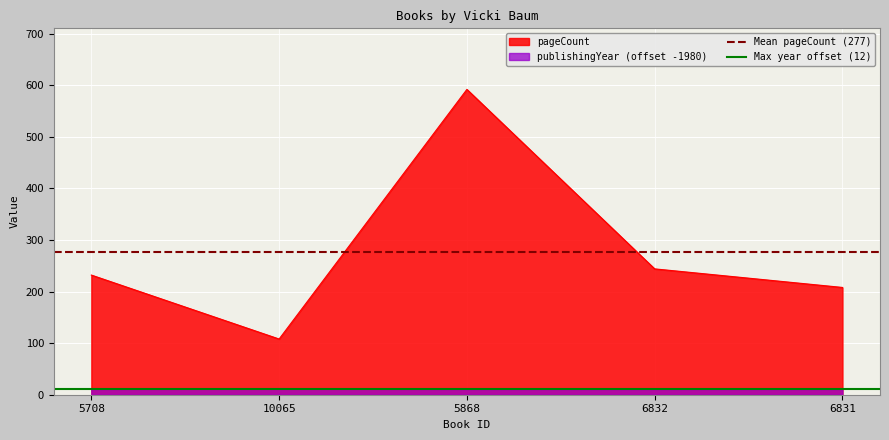

True or false: pageCount and publishingYear (offset -1980) intersect in this chart.

False